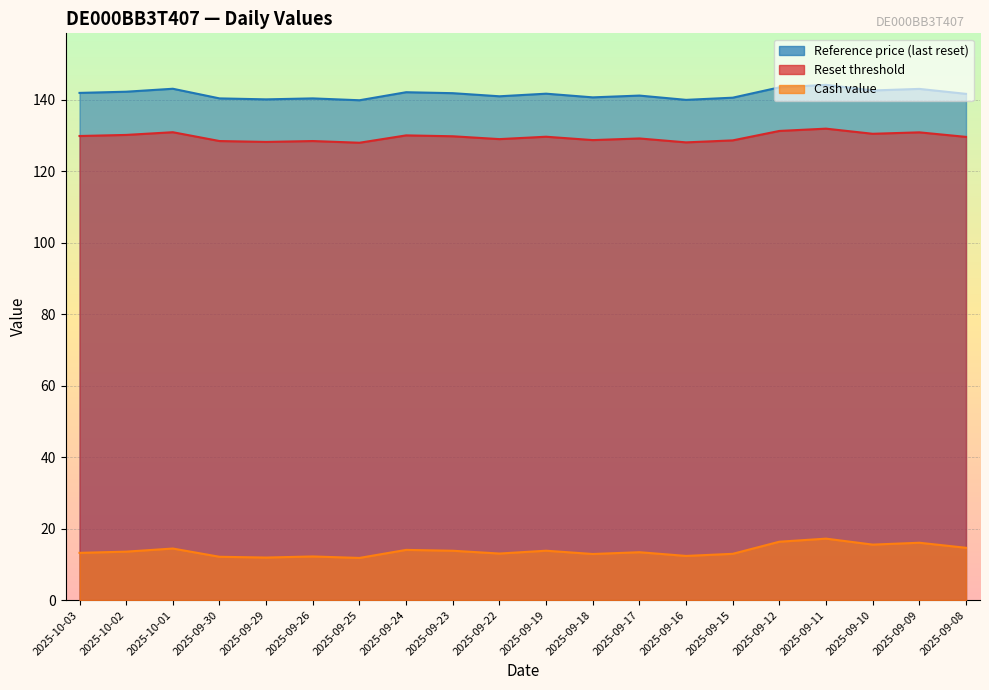

True or false: Reference price (last reset) and Reset threshold cross at least once.

False